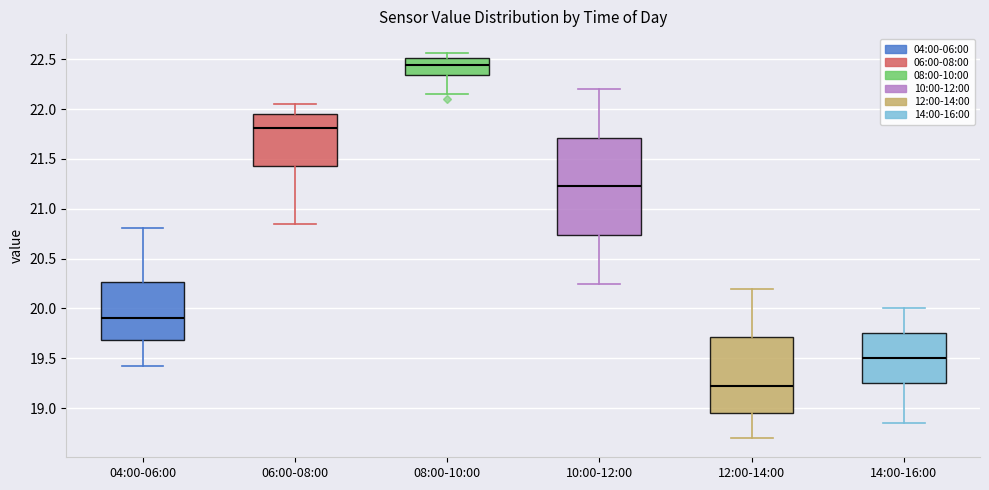

Where does the lower whisker of the box for 04:00-06:00 end on the y-axis? The values are not printed on the chart, so give them approximately, as read against the axis.

19.40